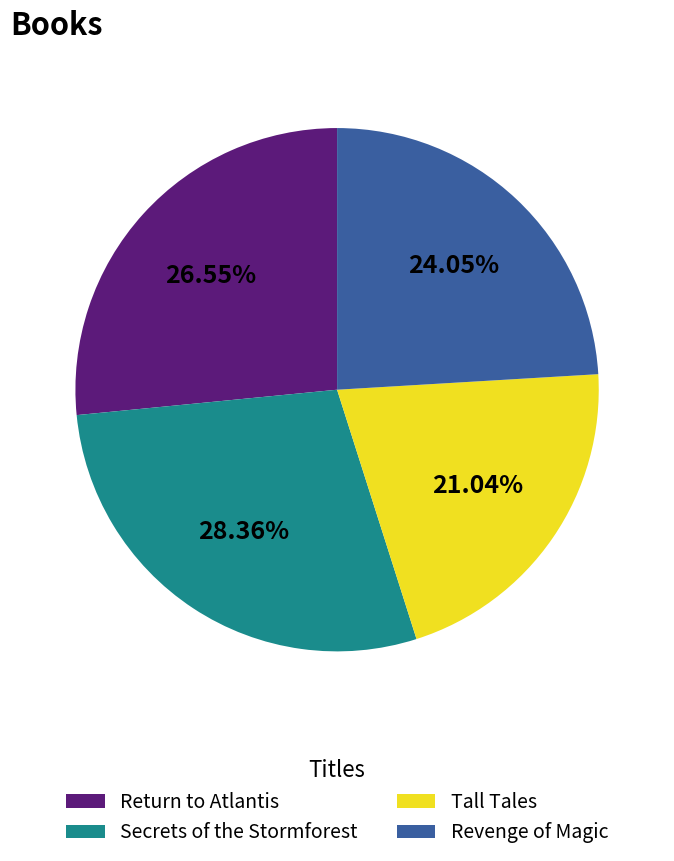

The Revenge of Magic slice represents 24% of the pie. True or false?

True